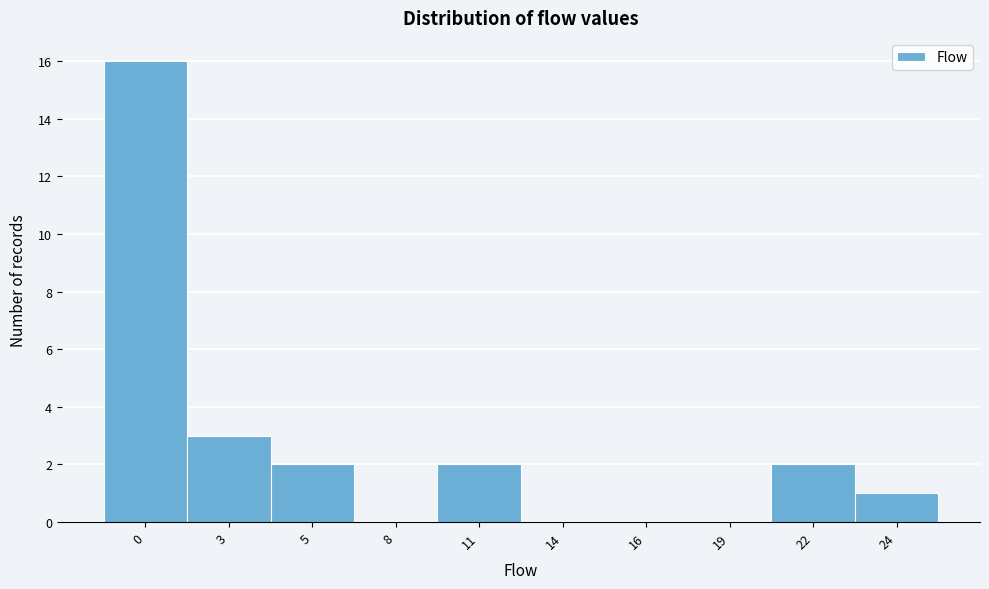

Reading right to left, extract all data points from this chart.

24=1	22=2	19=0	16=0	14=0	11=2	8=0	5=2	3=3	0=16